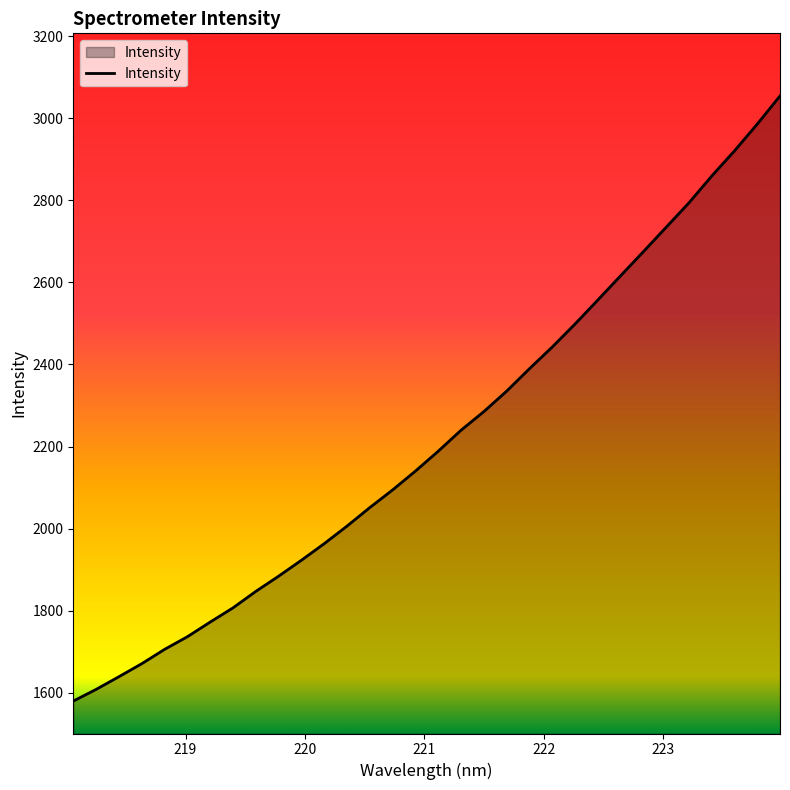

What is the smallest value displayed?

1579.9